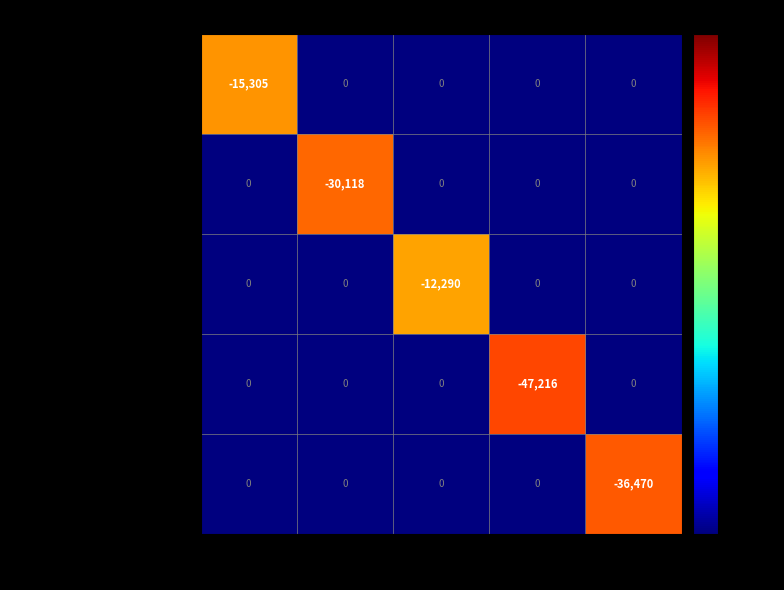

Which series changed the most between OSMT and DVAX?

OSMOTICA PHARMACEUTICA...